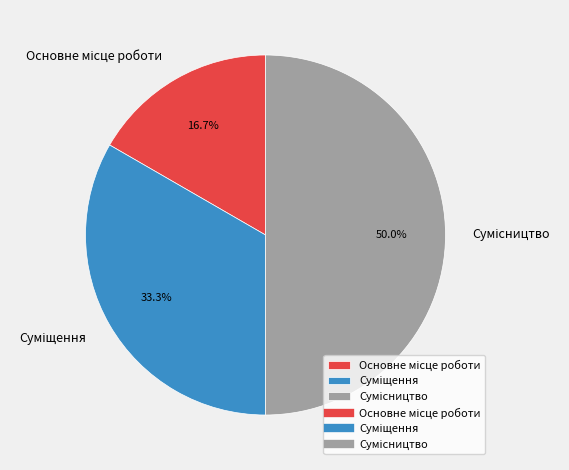

Count the number of slices in the pie.

3